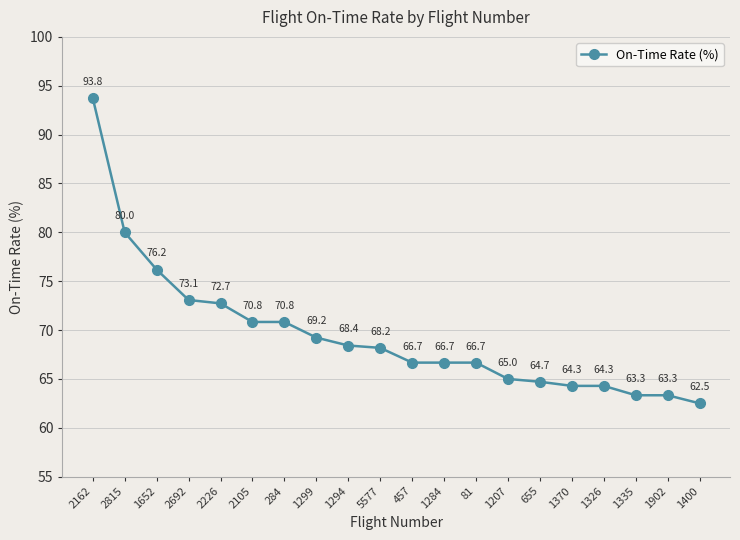

Approximately how many times larger is the value at 5577 compared to 1370?

1.1